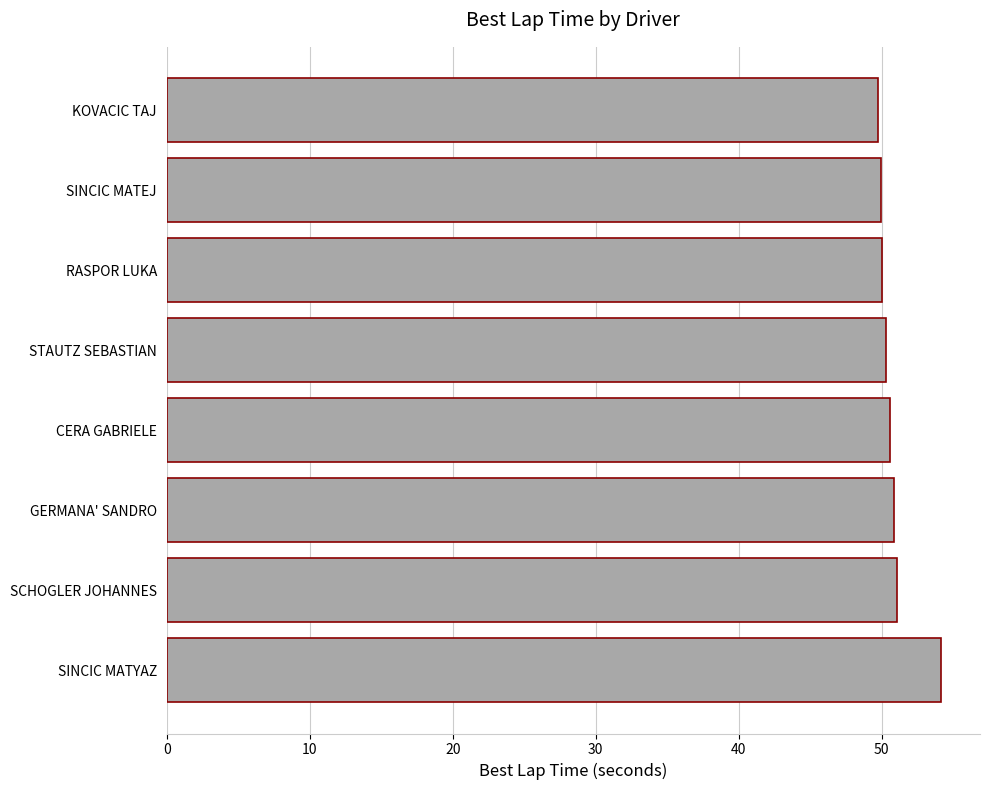

What position from the top is SCHOGLER JOHANNES?

7